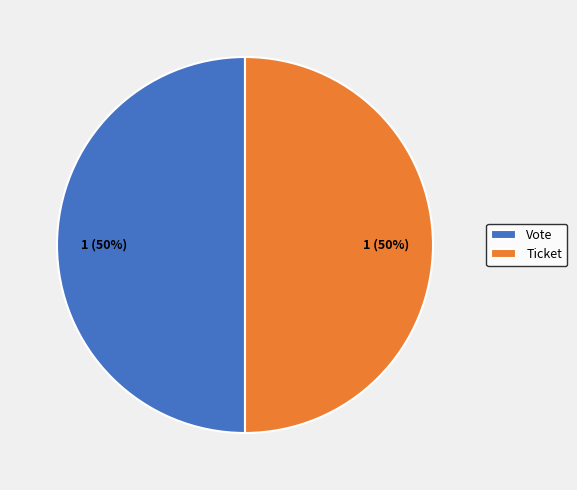

Do Vote and Ticket together represent more than half of the pie?

Yes